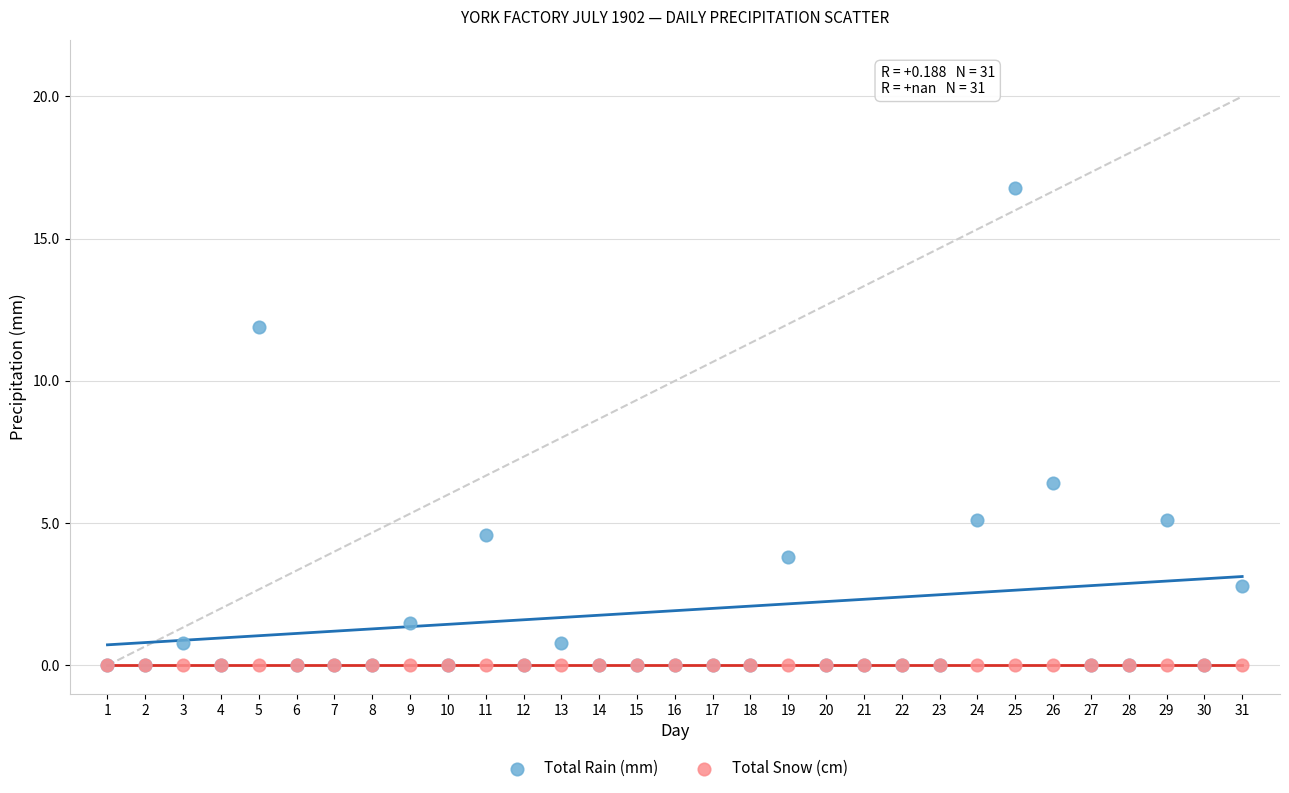

In the Total Rain (mm) series, what Y value is closest to 8?

6.4